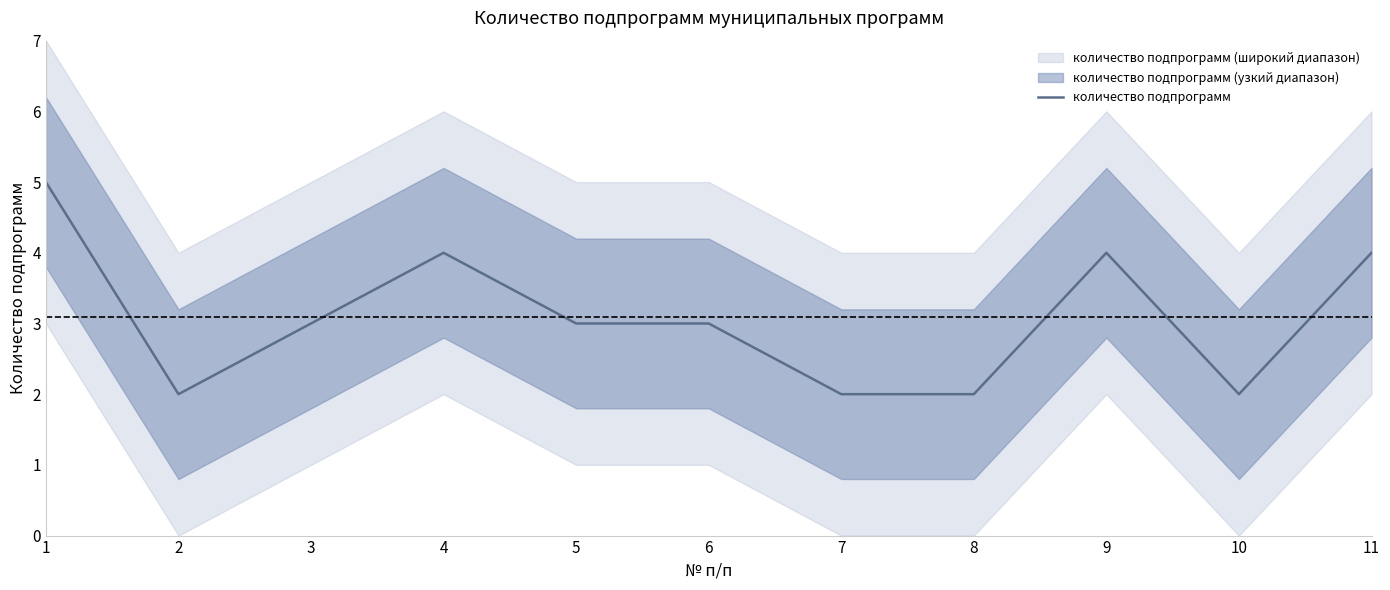

How many points are lower than both their immediate neighbors (excluding endpoints)?

2